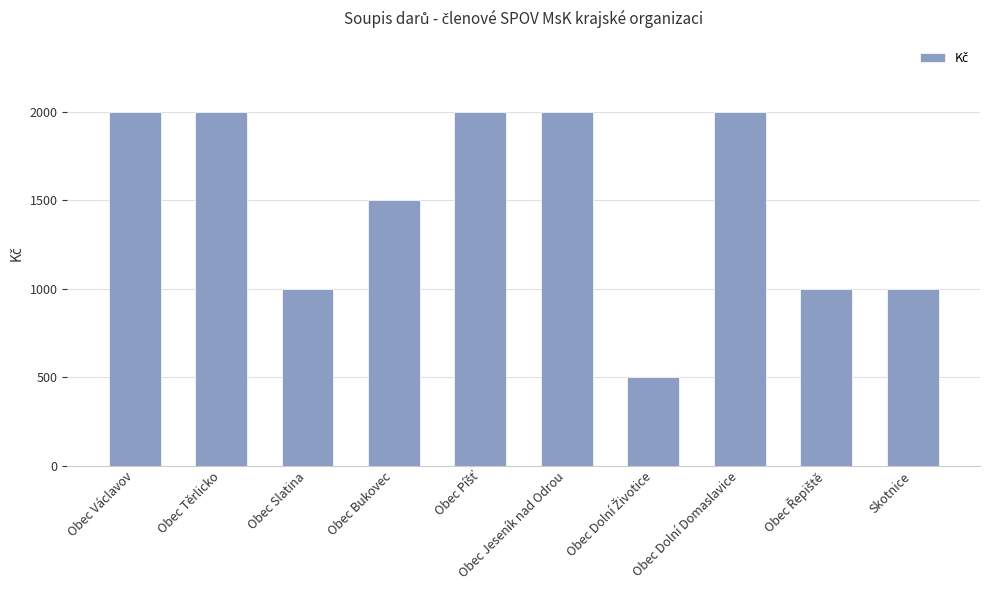

What is the difference between the second highest and second lowest values?

1000